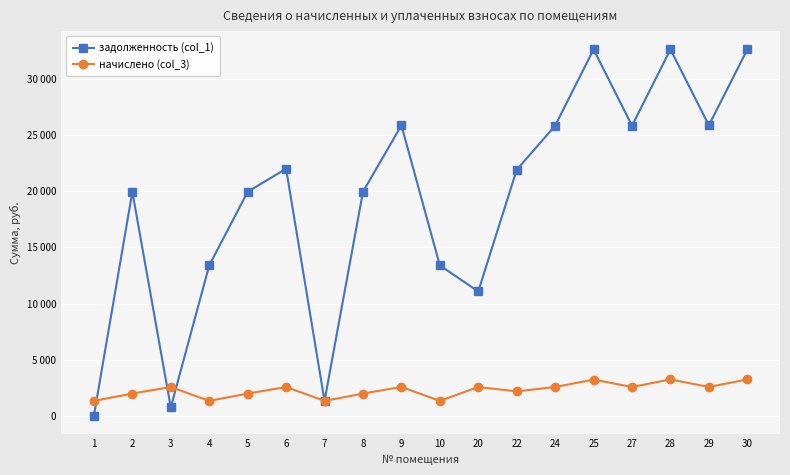

Is this an area chart (filled region under the line)?

No